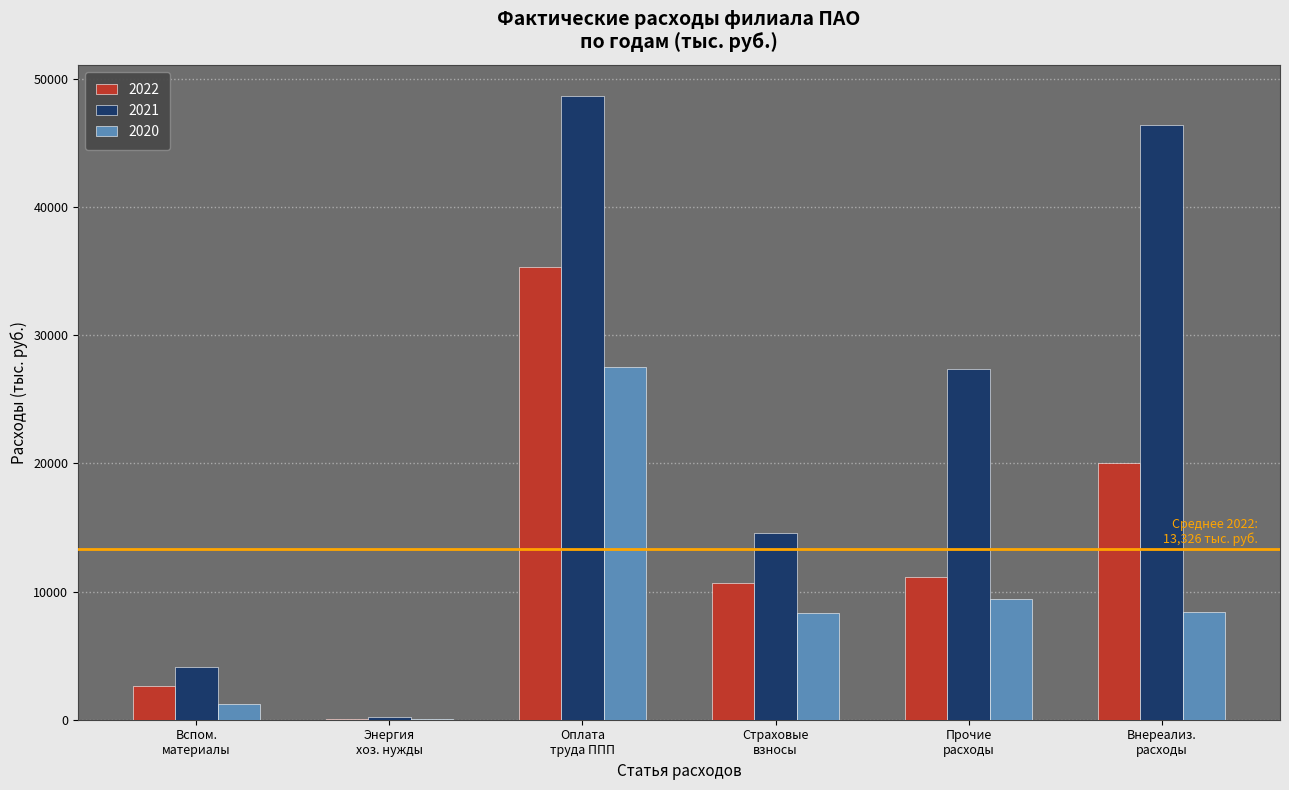

Which series has the largest total across all categories?

2021